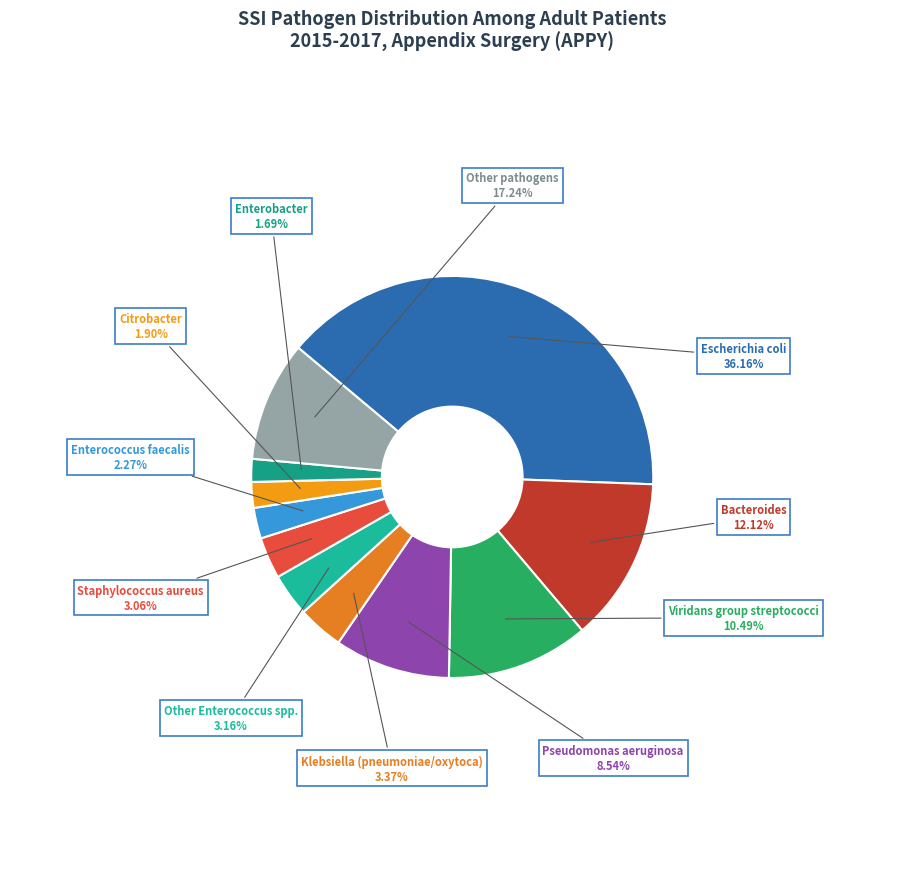

What percentage is the Citrobacter slice, to the nearest percent?

2%